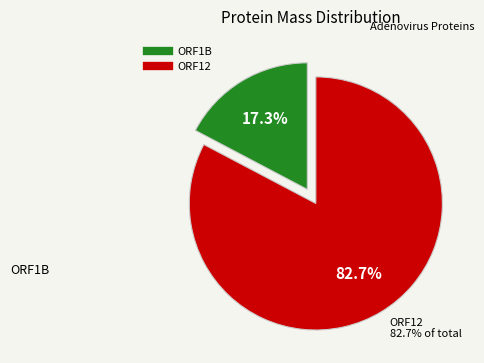

Does any single category account for the majority?

Yes